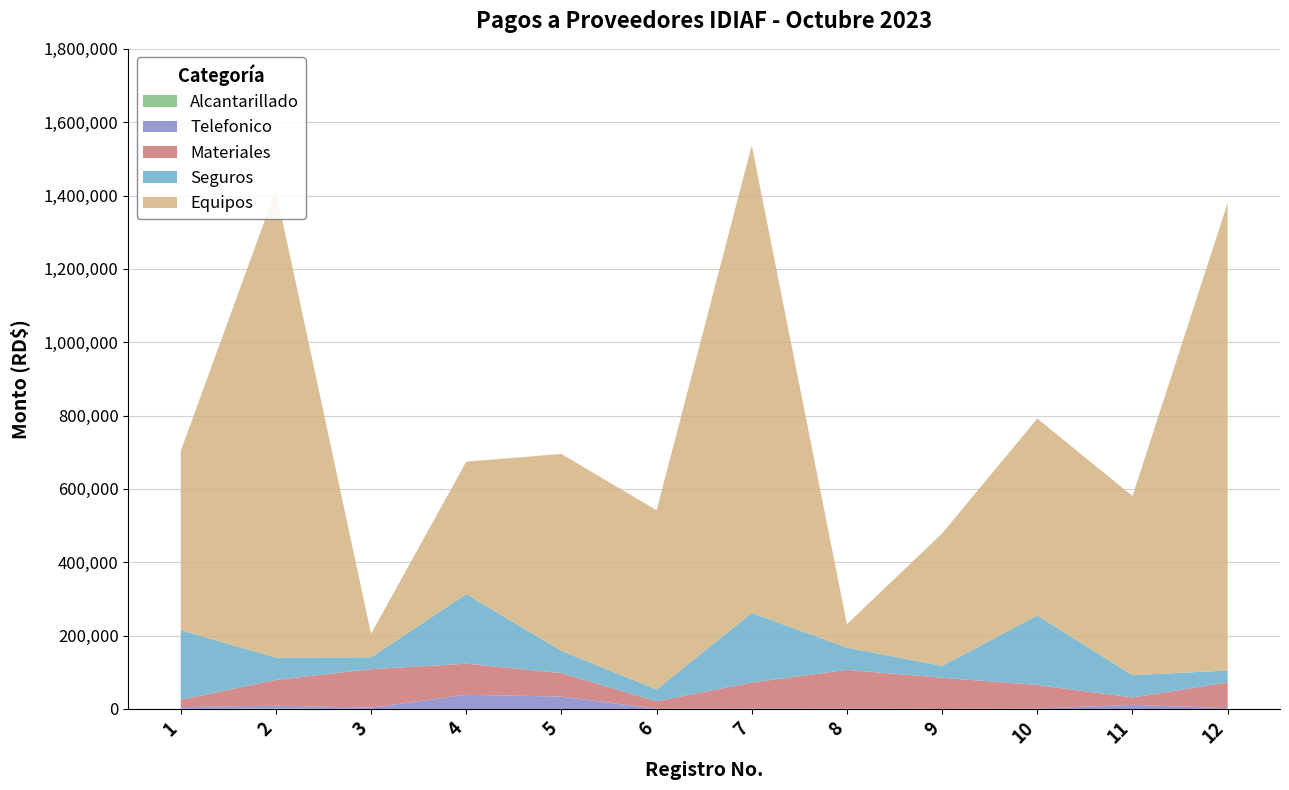

Reading right to left, extract all data points from this chart.

Alcantarillado: 12=0.0	11=0.0	10=0.0	9=0.0	8=0.0	7=0.0	6=0.0	5=0.0	4=0.0	3=0.0	2=1835.0	1=244.0
Telefonico: 12=2074.2	11=11169.6	10=1122.4	9=228.8	8=1510.1	7=1630.2	6=641.4	5=33659.1	4=38585.1	3=3573.9	2=7018.4	1=4675.4
Materiales: 12=70382.4	11=20015.1	10=64074.0	9=84724.0	8=104860.0	7=70382.4	6=20015.1	5=64074.0	4=84724.0	3=104860.0	2=70382.4	1=20015.1
Seguros: 12=32405.3	11=60693.6	10=189733.2	9=32405.3	8=60693.6	7=189733.2	6=32405.3	5=60693.6	4=189733.2	3=32405.3	2=60693.6	1=189733.2
Equipos: 12=1275226.0	11=488638.0	10=536961.4	9=361221.6	8=64074.0	7=1275226.0	6=488638.0	5=536961.4	4=361221.6	3=64074.0	2=1275226.0	1=488638.0